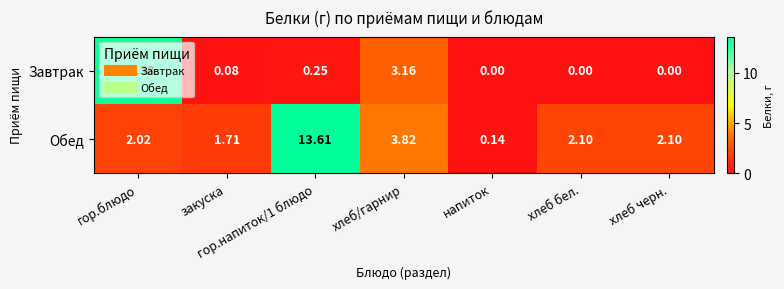

Where is Обед nearest to the value 6?

хлеб/гарнир